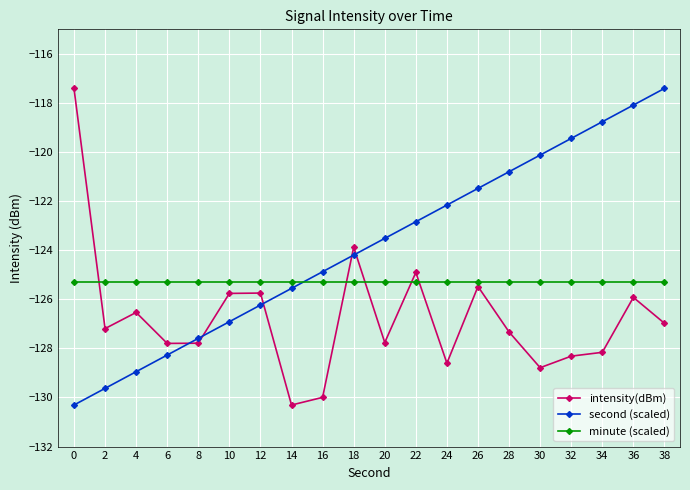

List the series in order of their overall mean, lowest first.

intensity(dBm), minute (scaled), second (scaled)